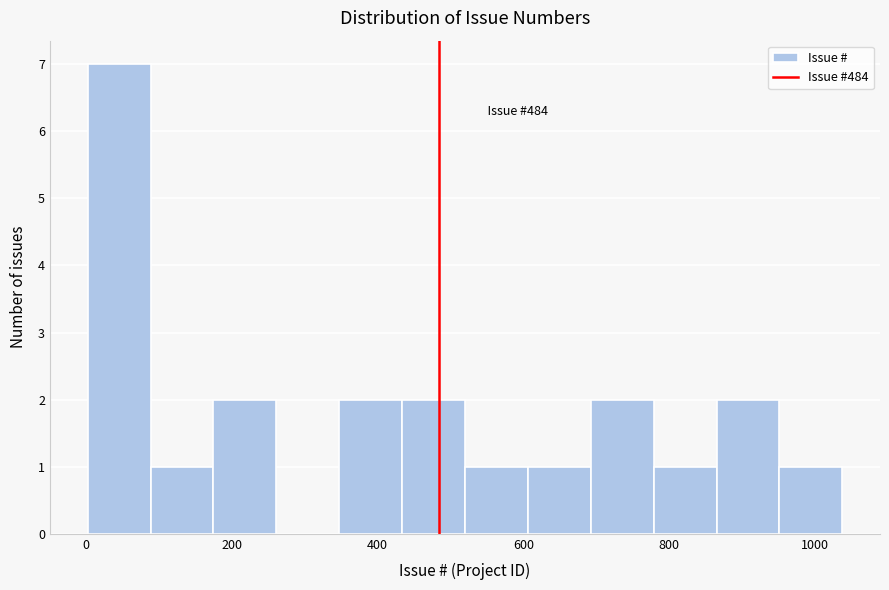

Over which range of the x-axis is the bar tallest?

0 to 80